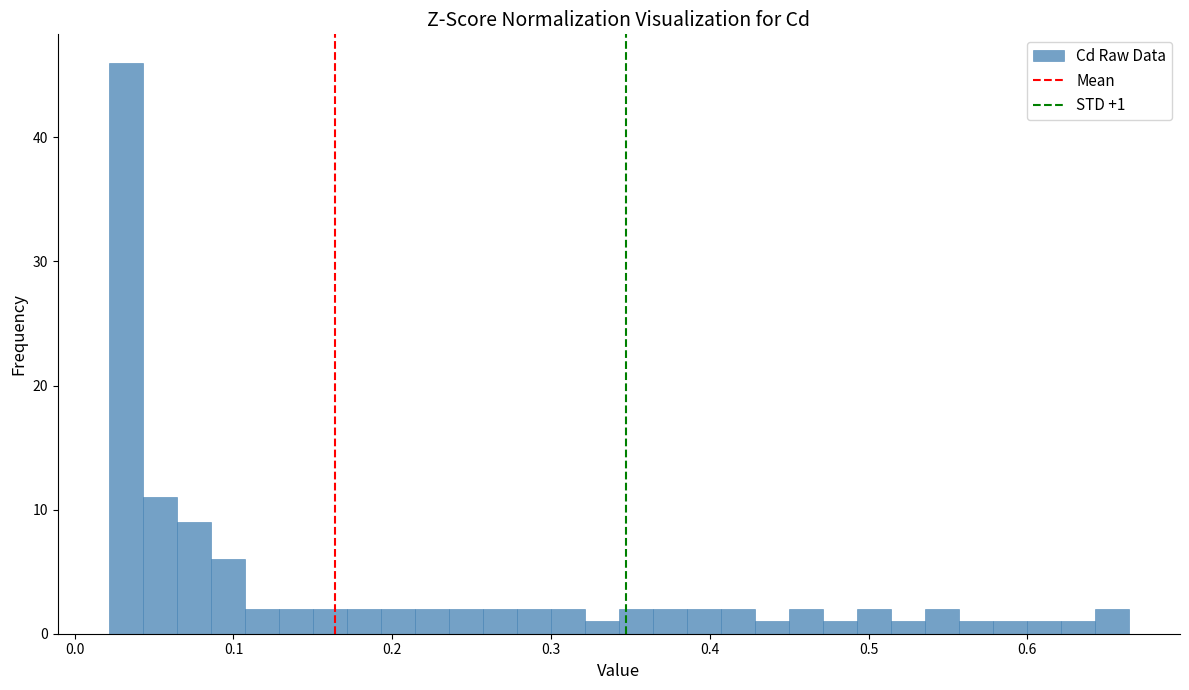

Read against the x-axis, roughly where is the centre of the tallest bar?

0.03